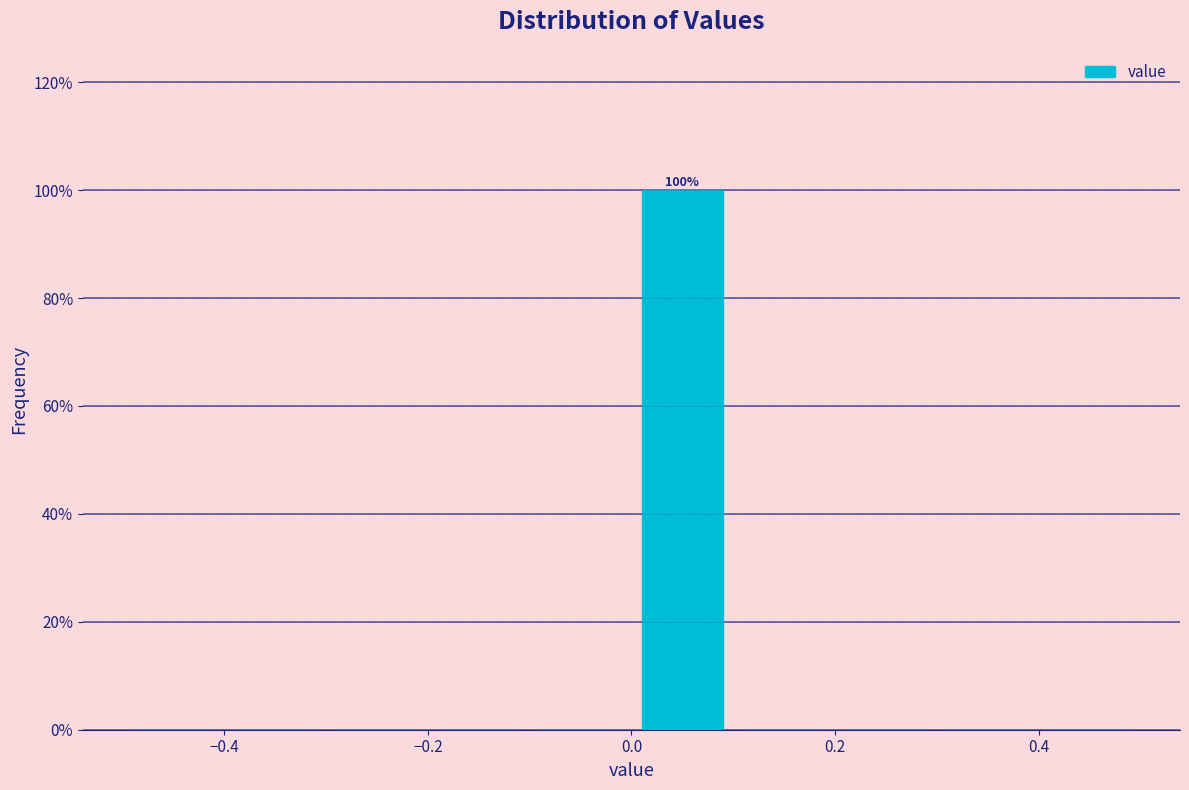

Over which range of the x-axis is the bar tallest?

0.0 to 0.1